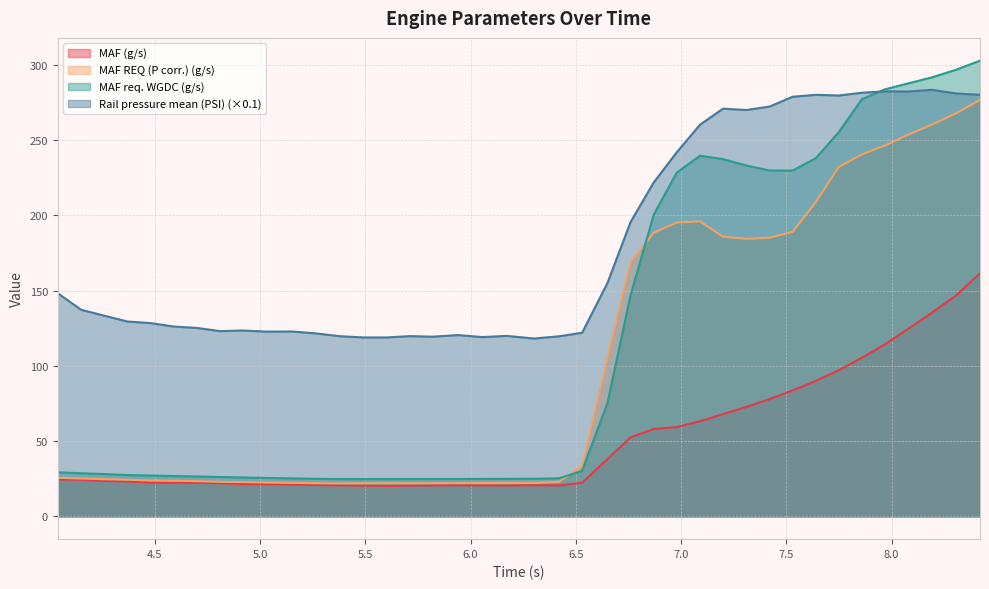

Where does the Rail pressure mean (PSI) series first go above 133?

4.039